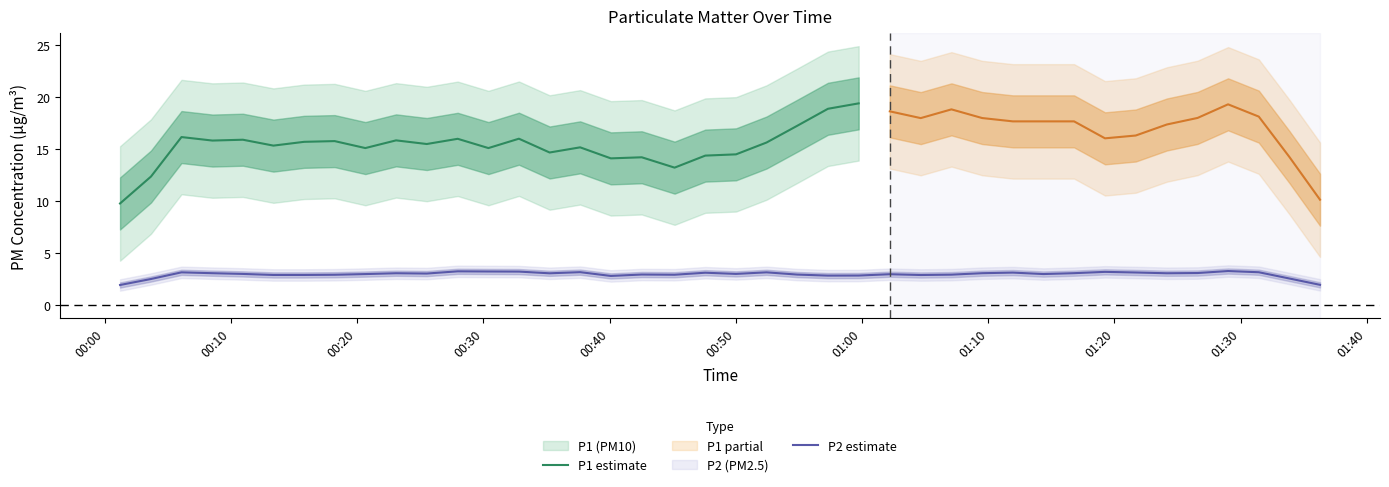

What is the sum of the P2 values at 21 and 2?

6.6